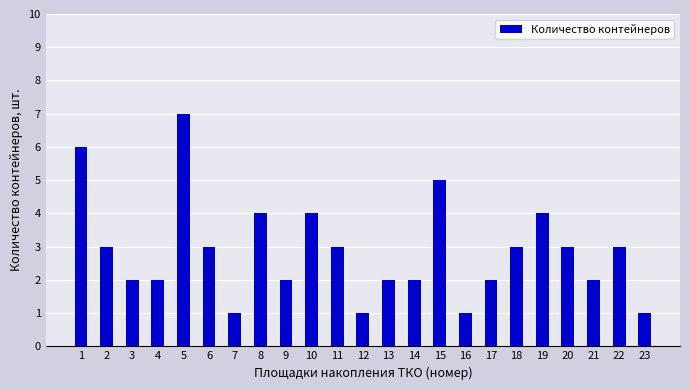

Are the bars grouped side by side (vs. stacked)?

No